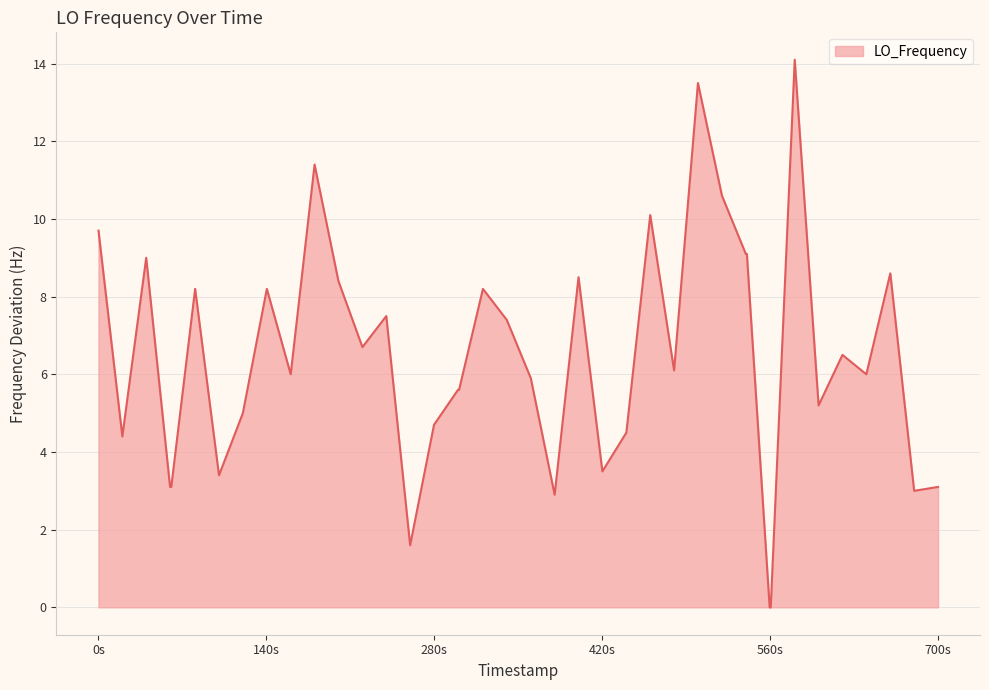

True or false: the data has more than 2 interior local peaks.

True